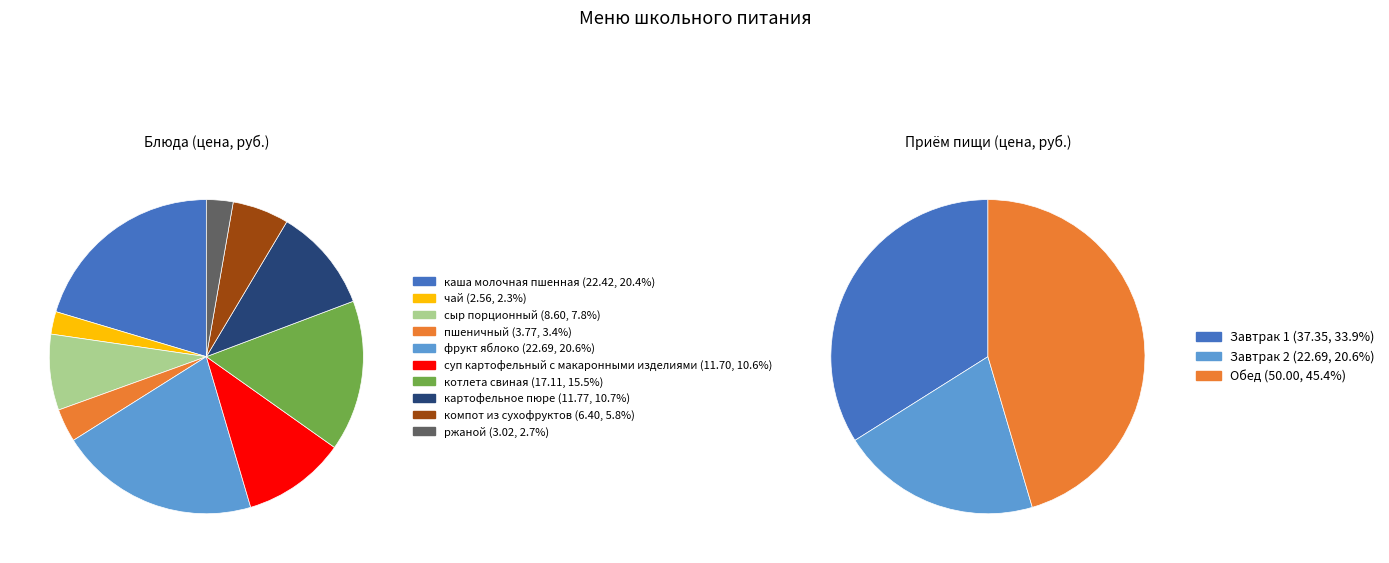

What is the change in value from пшеничный to котлета свиная?

+13.3